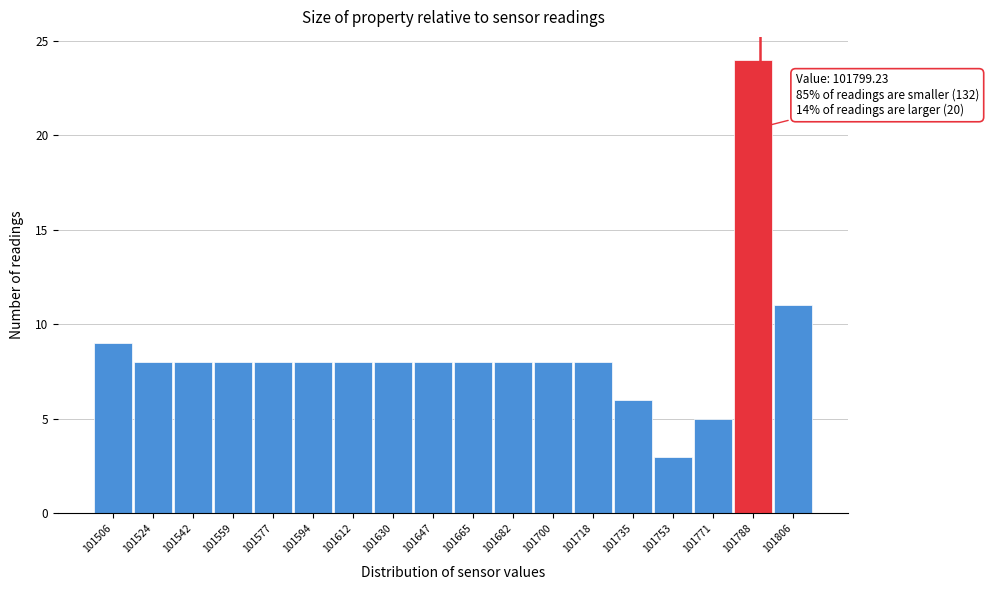

Reading left to right, extract all data points from this chart.

101506=9	101524=8	101542=8	101559=8	101577=8	101594=8	101612=8	101630=8	101647=8	101665=8	101682=8	101700=8	101718=8	101735=6	101753=3	101771=5	101788=24	101806=11